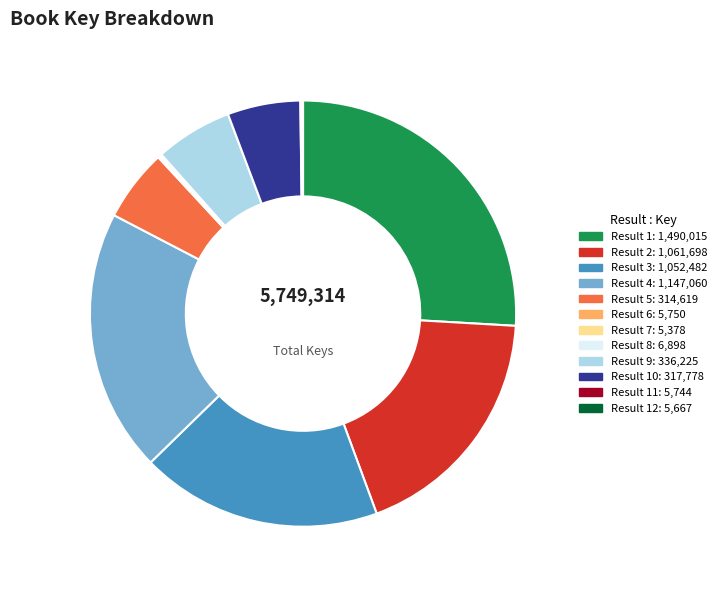

Does any single category account for the majority?

No